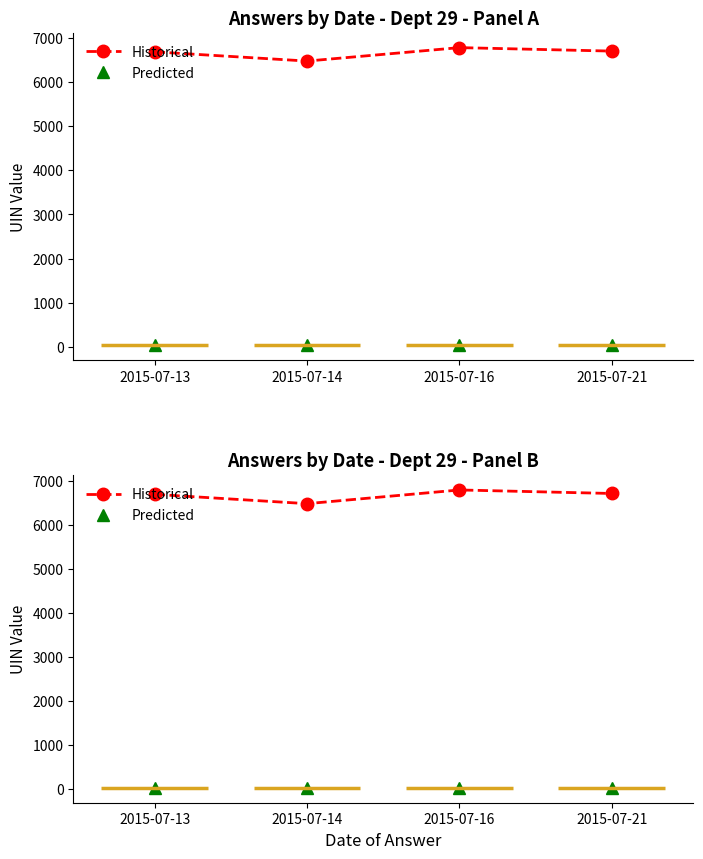

Where is the first local maximum for Historical?

2015-07-16